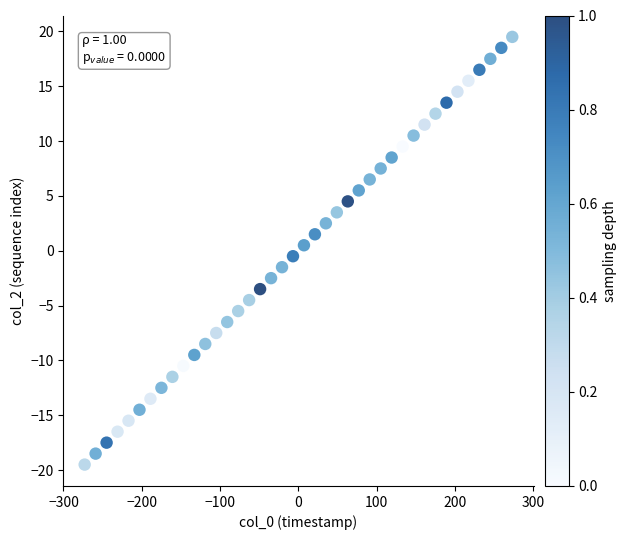

What is the range of X values (max minus min)?

545.9